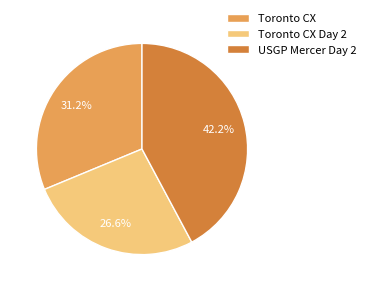

Which slice is the smallest?

Toronto CX Day 2